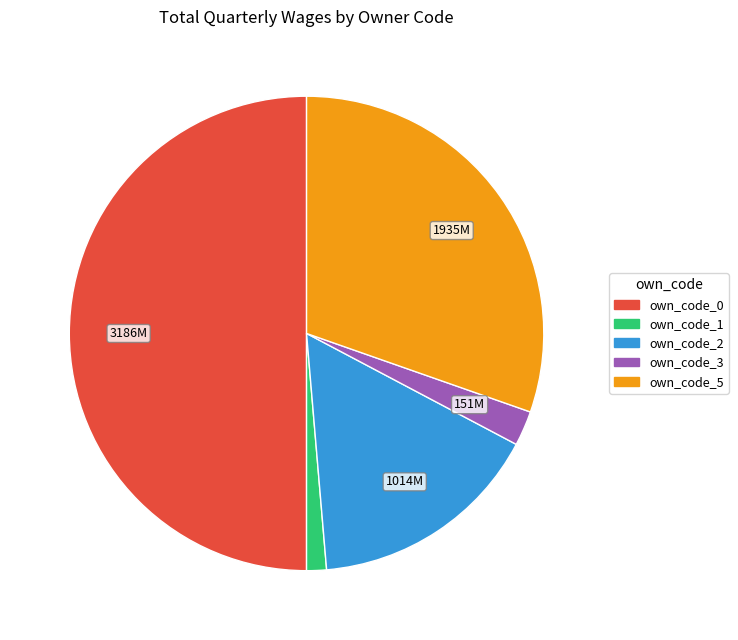

Does own_code_5 represent more than half of the total?

No